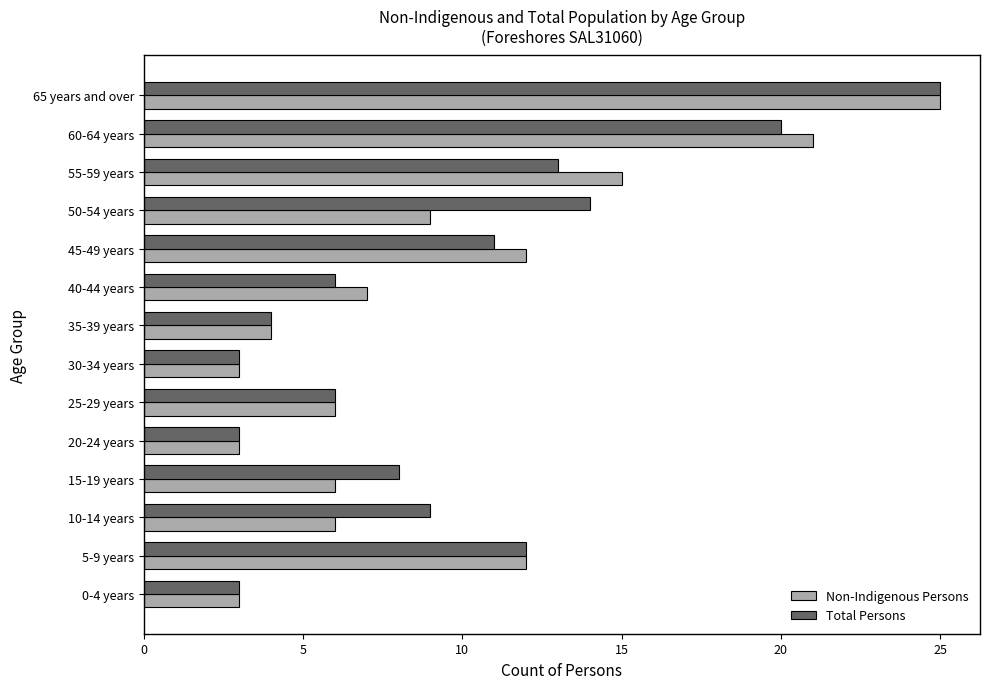

Which series has the largest total across all categories?

Total Persons